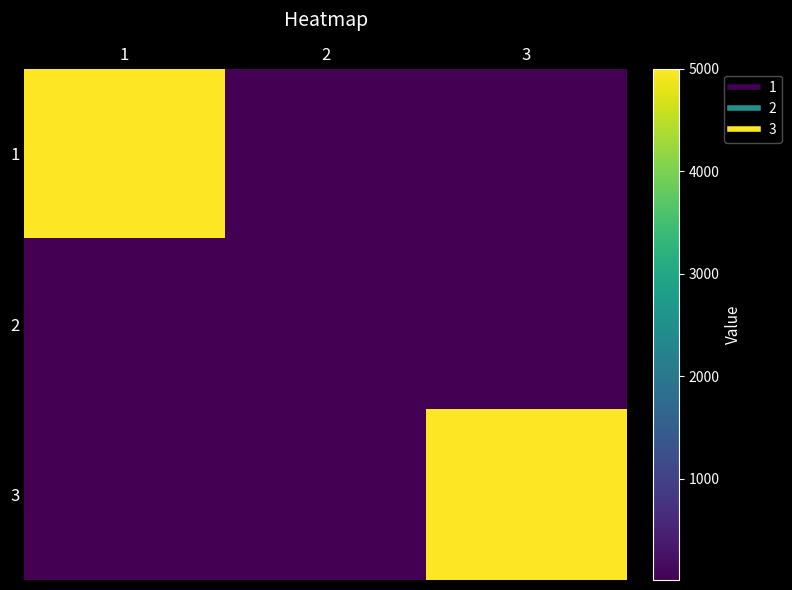

Which has a higher value, 2 or 1?

1